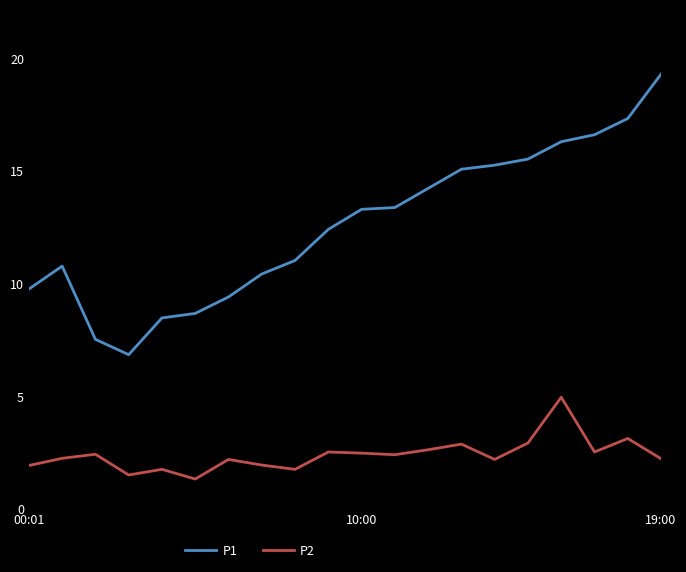

What is the highest value of the P2 series?

4.9